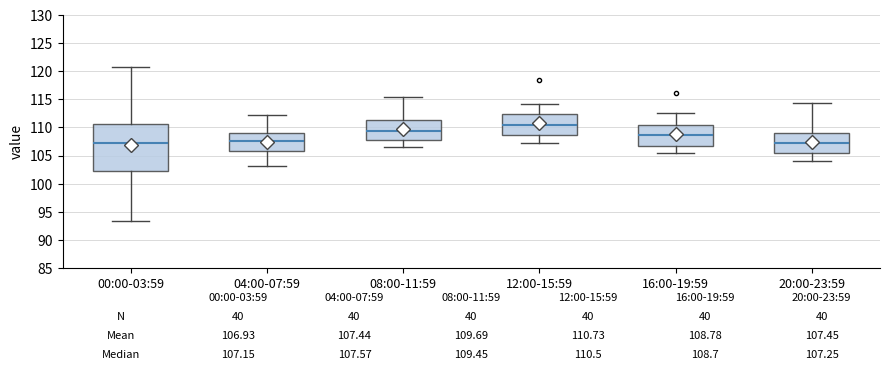

Which box is the tallest, from its lower edge to its upper edge?

00:00-03:59